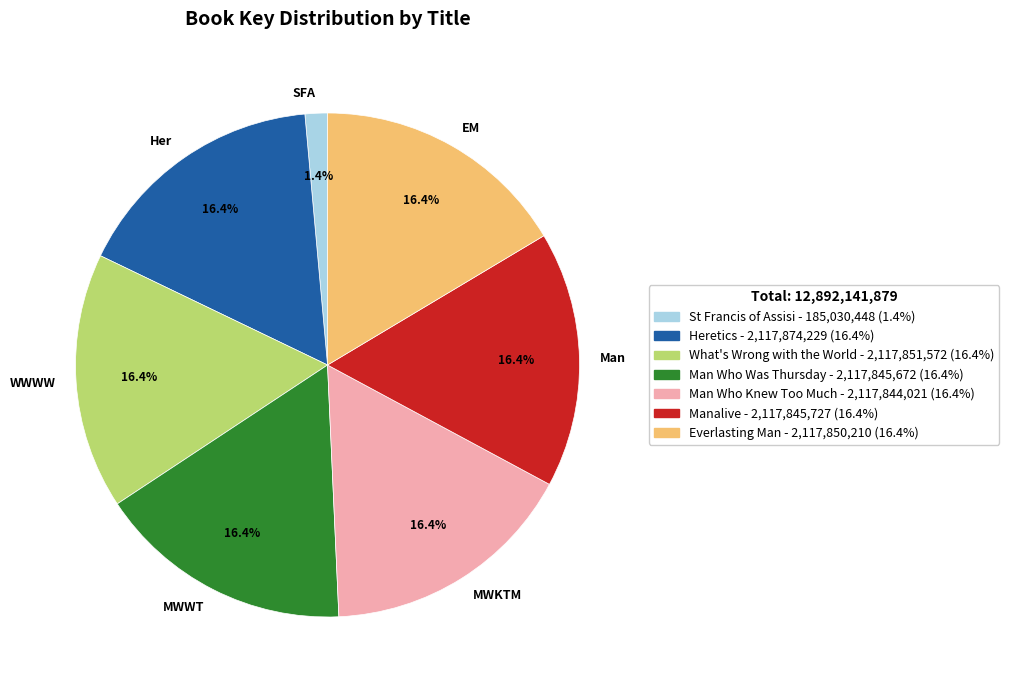

What is the ratio of the value at MWWT to the value at EM?

1.0